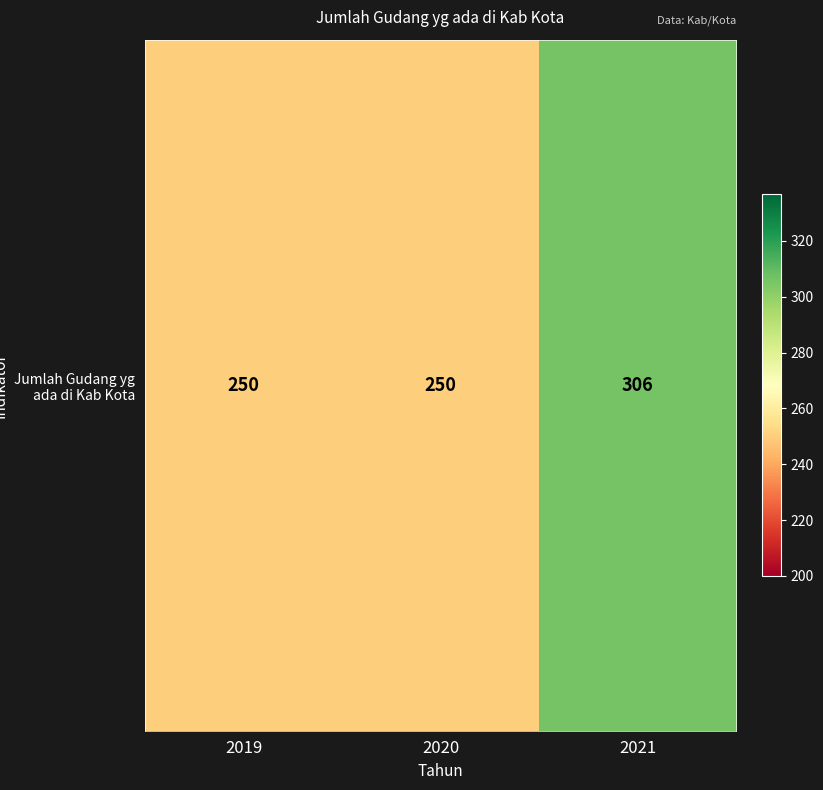

Which has a higher value, 2020 or 2019?

2020